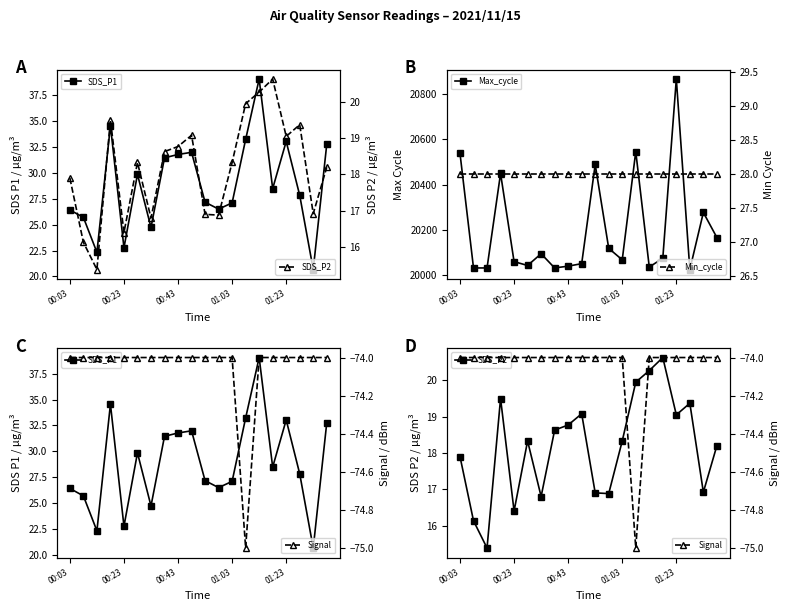

True or false: Max_cycle has a value of 9641.0 at 9.

False